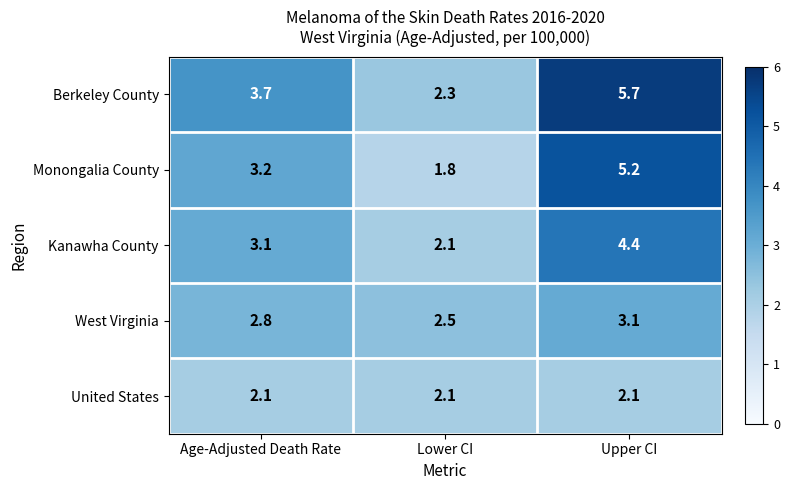

How many data points in Monongalia County are above 3?

2